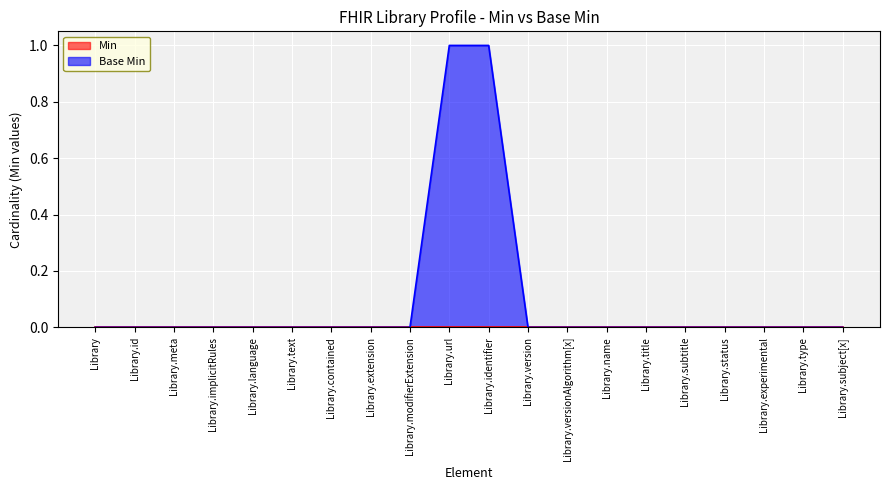

What is the greatest value displayed?

1